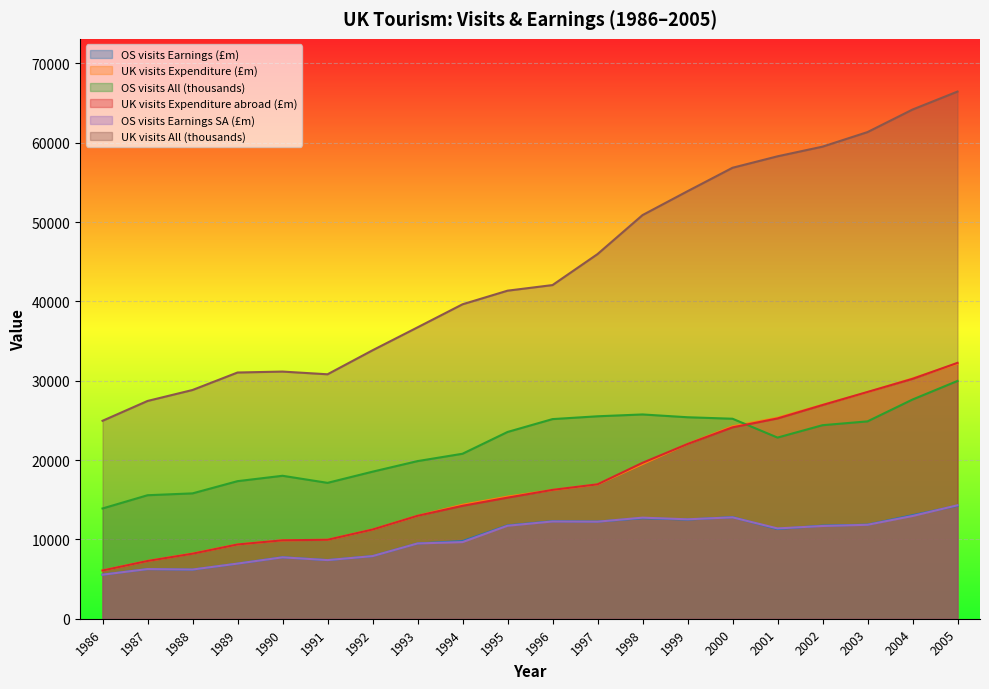

How many lines are shown in the chart?

6